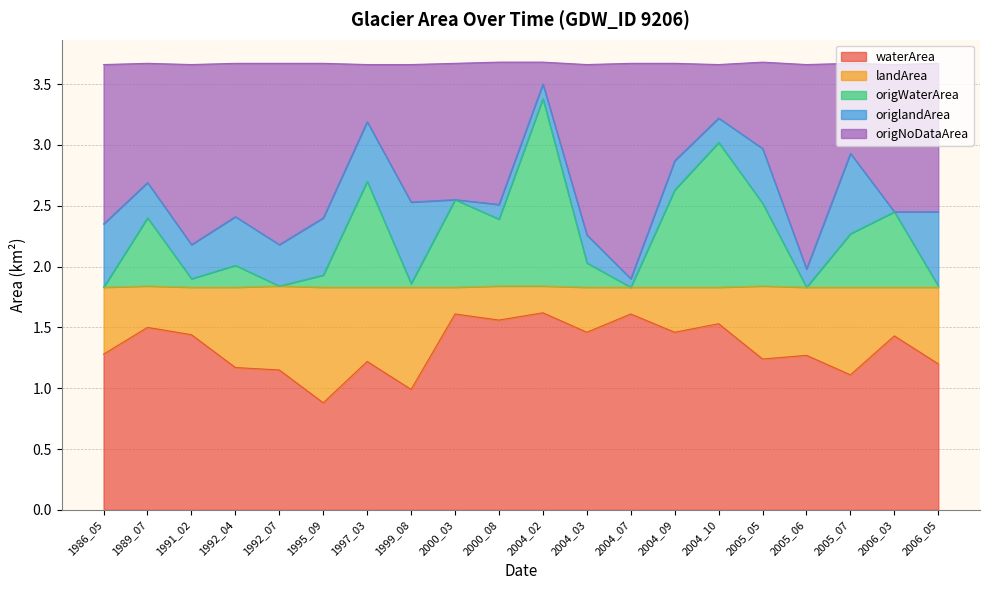

Between 1999_08 and 2005_05, which is larger?

2005_05